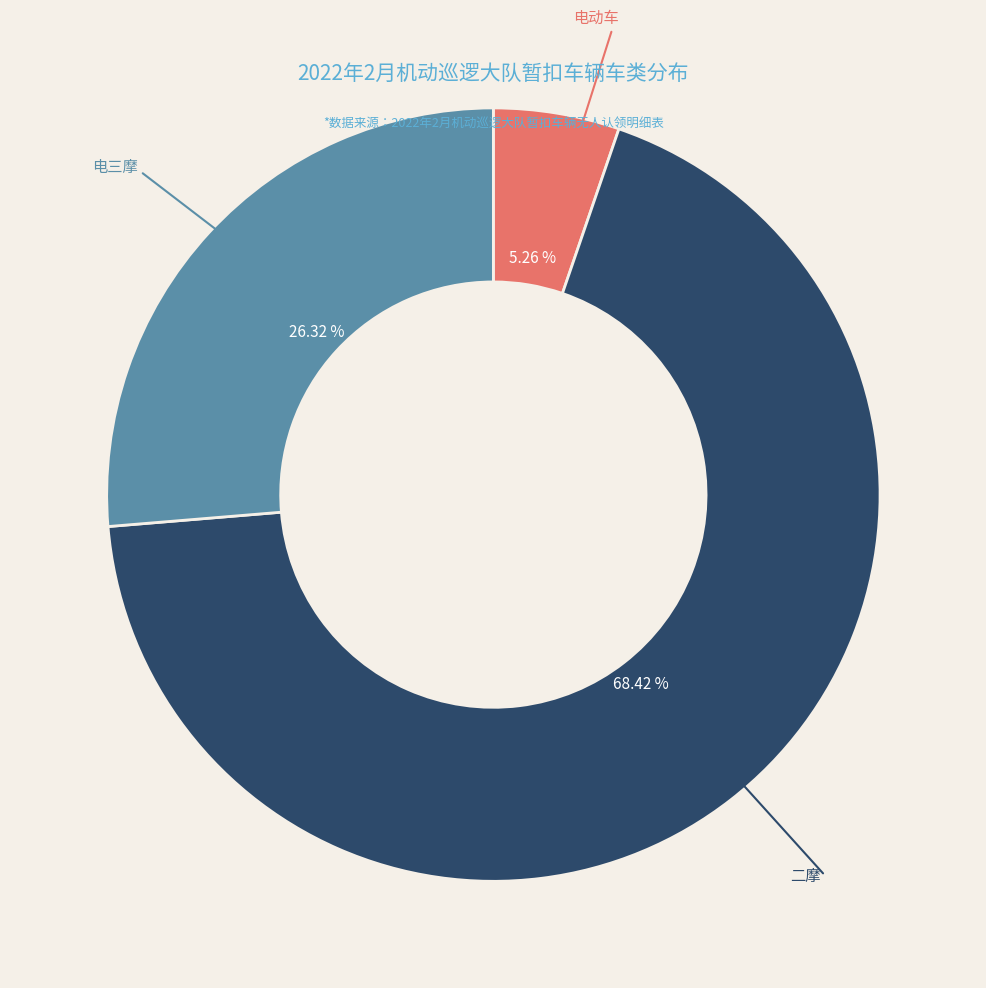

Does any single category account for the majority?

Yes